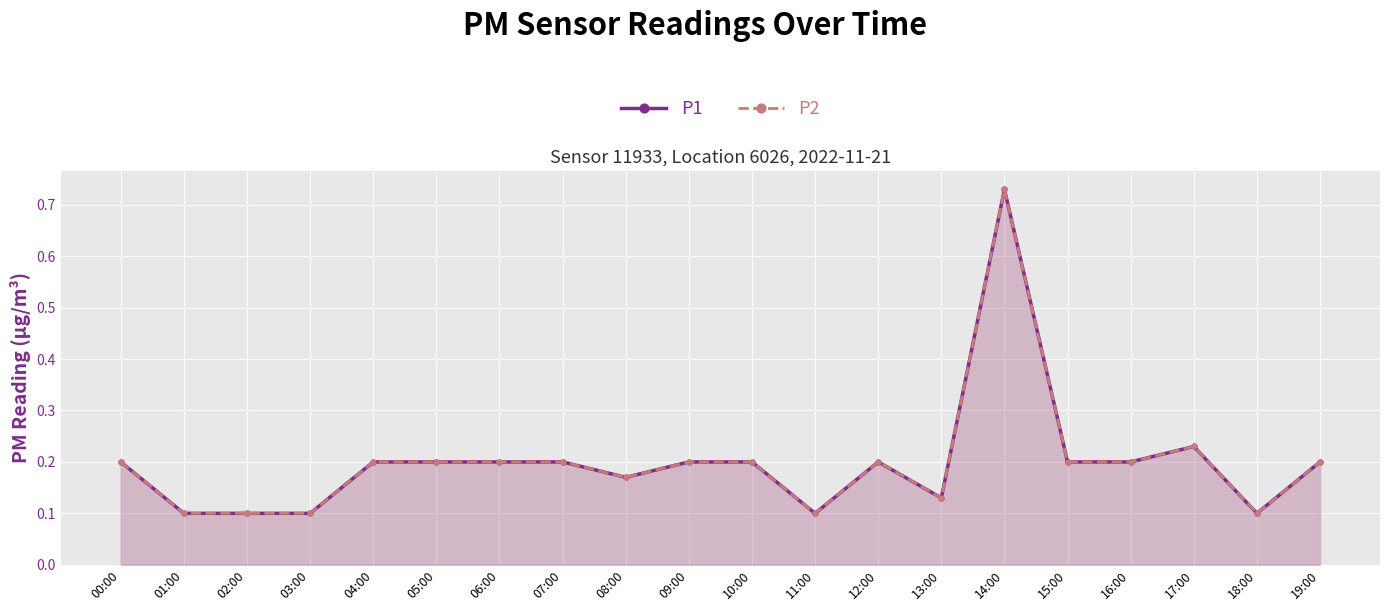

What is the minimum value shown in the chart?

0.1